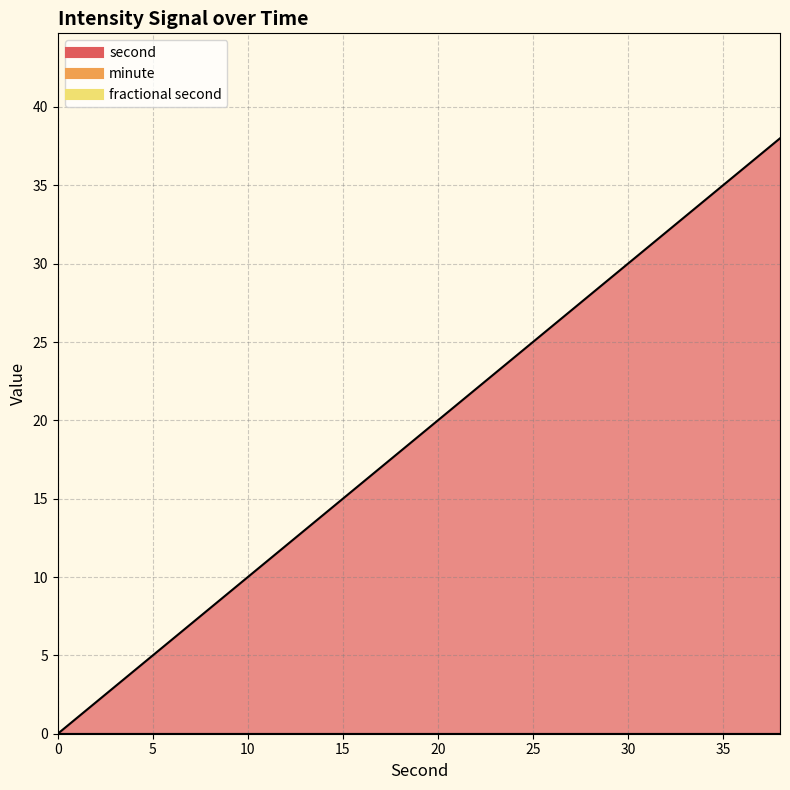

What is the maximum value shown in the chart?

38